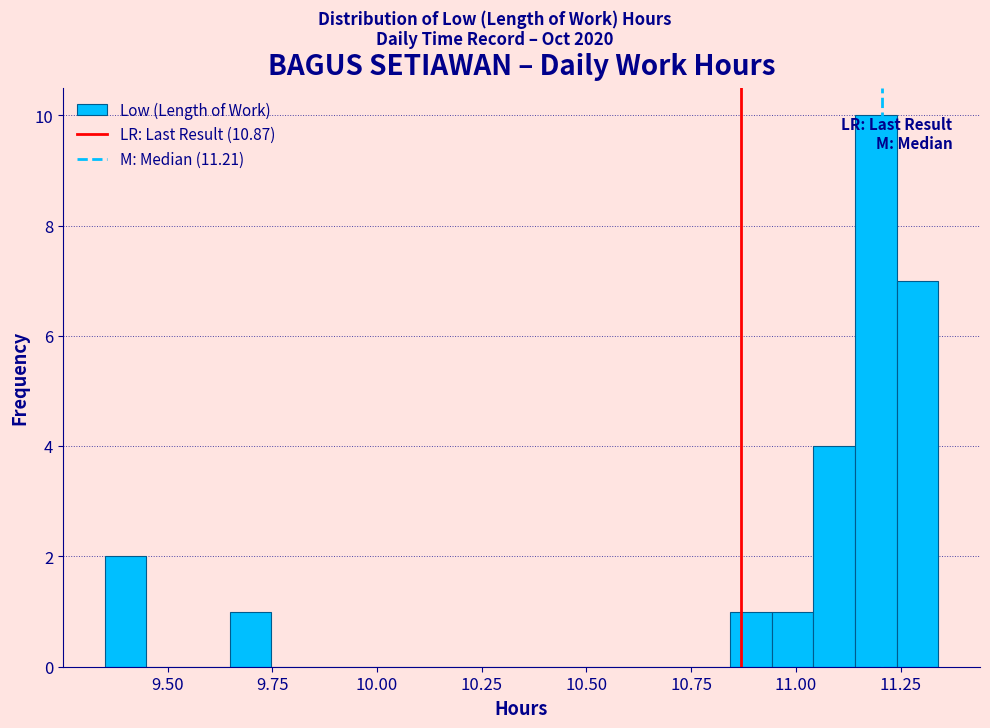

Around what value on the x-axis is the tallest bar? Give the approximate position of its centre, as read against the axis.

11.20